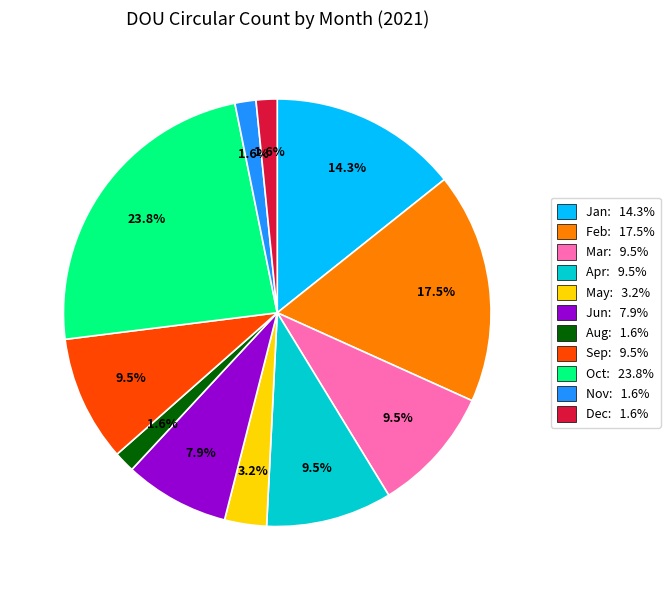

Does any single category account for the majority?

No